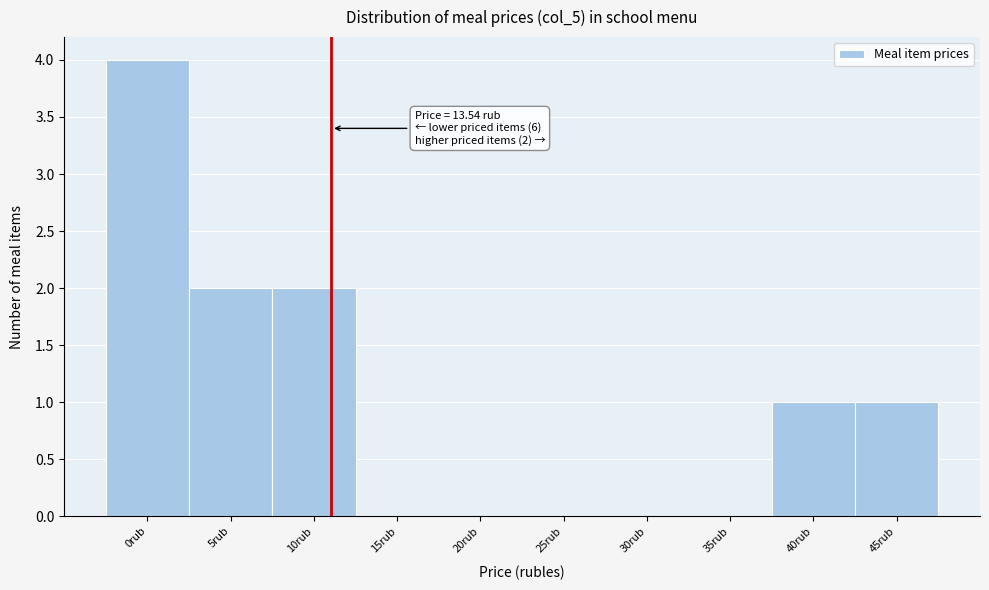

Reading left to right, what are all the values shown in this chart?

0rub=4	5rub=2	10rub=2	15rub=0	20rub=0	25rub=0	30rub=0	35rub=0	40rub=1	45rub=1